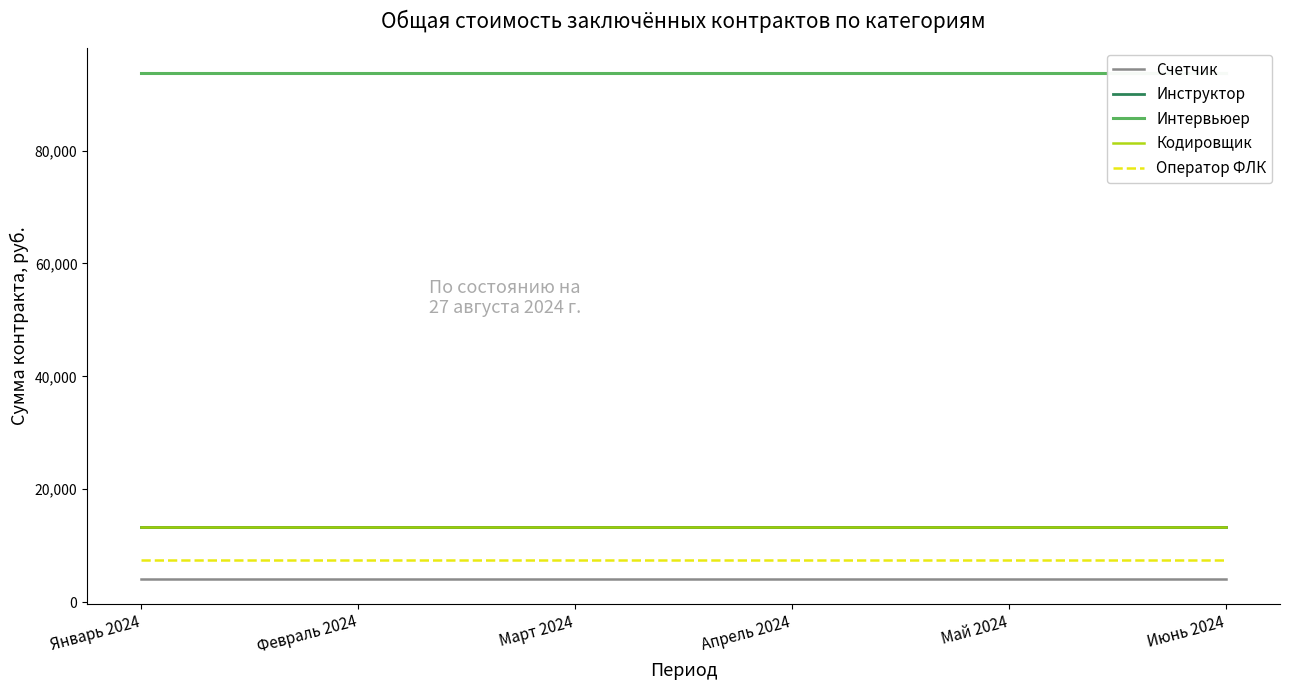

What are all the series names shown in the legend?

Счетчик, Инструктор, Интервьюер, Кодировщик, Оператор ФЛК